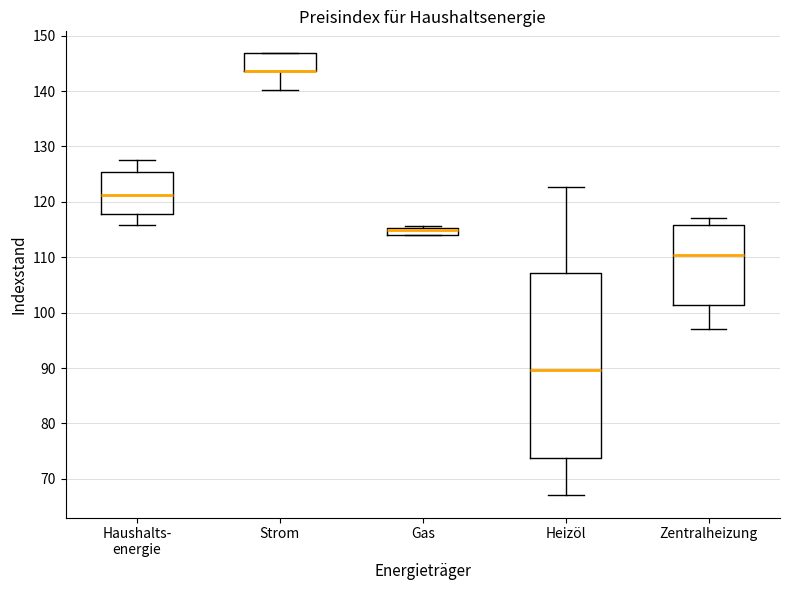

Where is the lower edge of the box for Zentralheizung on the y-axis? The values are not printed on the chart, so give them approximately, as read against the axis.

101